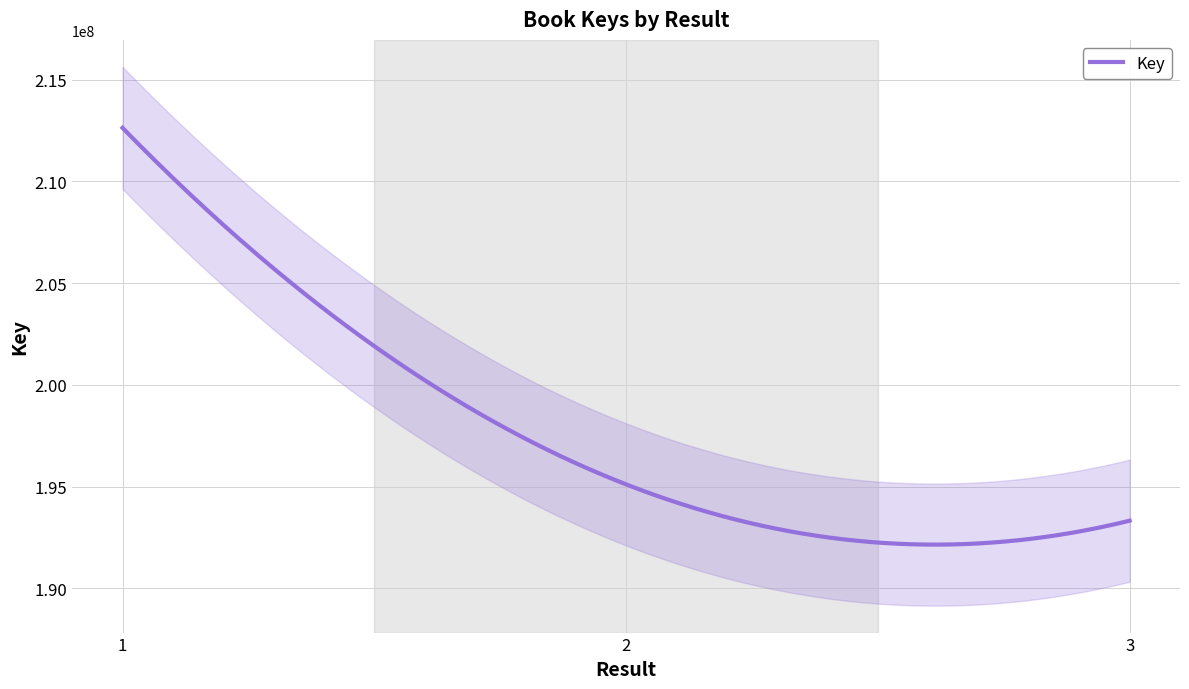

Reading right to left, what are all the values shown in this chart?

3=193321881	2=195107156	1=212634253